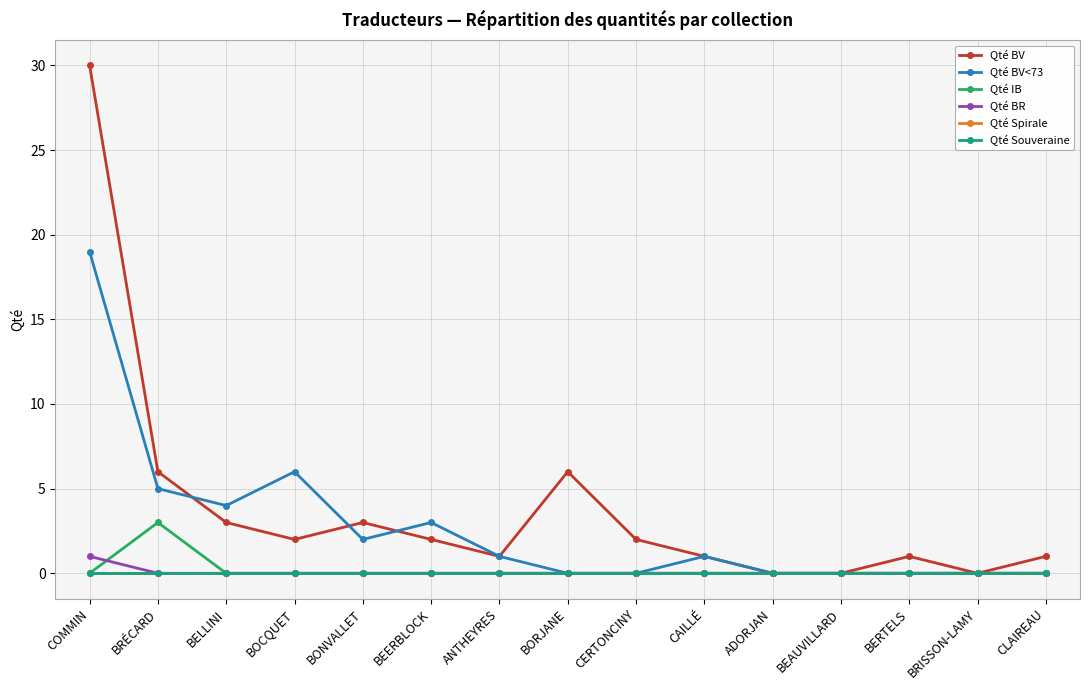

Reading left to right, transcribe all the data shown in this chart.

Qté BV: COMMIN=30	BRÉCARD=6	BELLINI=3	BOCQUET=2	BONVALLET=3	BEERBLOCK=2	ANTHEYRES=1	BORJANE=6	CERTONCINY=2	CAILLÉ=1	ADORJAN=0	BEAUVILLARD=0	BERTELS=1	BRISSON-LAMY=0	CLAIREAU=1
Qté BV<73: COMMIN=19	BRÉCARD=5	BELLINI=4	BOCQUET=6	BONVALLET=2	BEERBLOCK=3	ANTHEYRES=1	BORJANE=0	CERTONCINY=0	CAILLÉ=1	ADORJAN=0	BEAUVILLARD=0	BERTELS=0	BRISSON-LAMY=0	CLAIREAU=0
Qté IB: COMMIN=0	BRÉCARD=3	BELLINI=0	BOCQUET=0	BONVALLET=0	BEERBLOCK=0	ANTHEYRES=0	BORJANE=0	CERTONCINY=0	CAILLÉ=0	ADORJAN=0	BEAUVILLARD=0	BERTELS=0	BRISSON-LAMY=0	CLAIREAU=0
Qté BR: COMMIN=1	BRÉCARD=0	BELLINI=0	BOCQUET=0	BONVALLET=0	BEERBLOCK=0	ANTHEYRES=0	BORJANE=0	CERTONCINY=0	CAILLÉ=0	ADORJAN=0	BEAUVILLARD=0	BERTELS=0	BRISSON-LAMY=0	CLAIREAU=0
Qté Spirale: COMMIN=0	BRÉCARD=0	BELLINI=0	BOCQUET=0	BONVALLET=0	BEERBLOCK=0	ANTHEYRES=0	BORJANE=0	CERTONCINY=0	CAILLÉ=0	ADORJAN=0	BEAUVILLARD=0	BERTELS=0	BRISSON-LAMY=0	CLAIREAU=0
Qté Souveraine: COMMIN=0	BRÉCARD=0	BELLINI=0	BOCQUET=0	BONVALLET=0	BEERBLOCK=0	ANTHEYRES=0	BORJANE=0	CERTONCINY=0	CAILLÉ=0	ADORJAN=0	BEAUVILLARD=0	BERTELS=0	BRISSON-LAMY=0	CLAIREAU=0